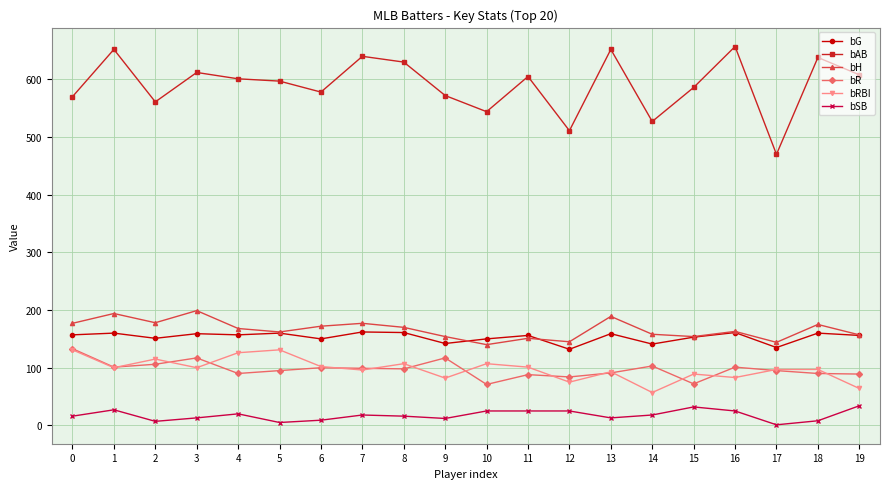

True or false: bR has more than 2 interior local peaks.

True